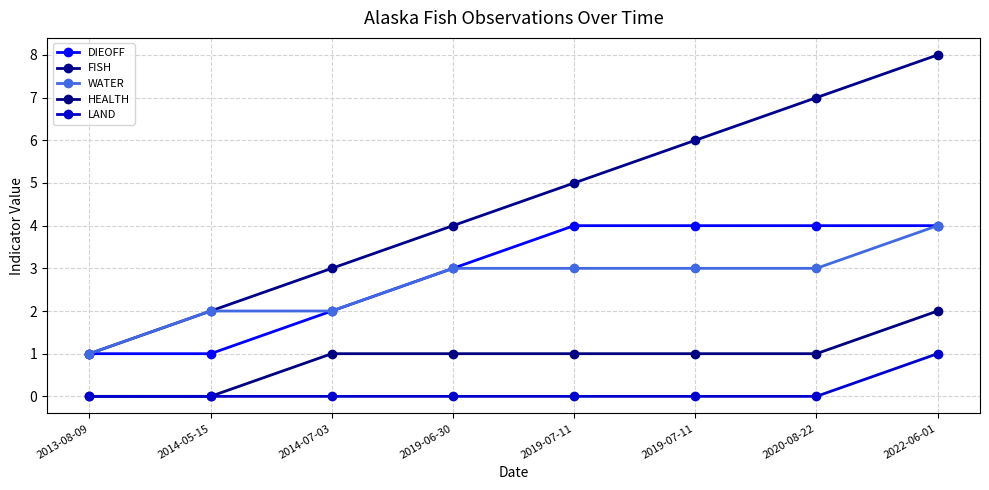

Between 2020-08-22 and 2019-06-30, which is larger?

2020-08-22